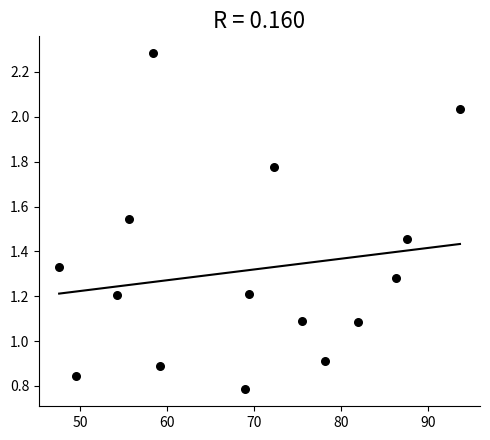

What is the range of X values (max minus min)?

46.1